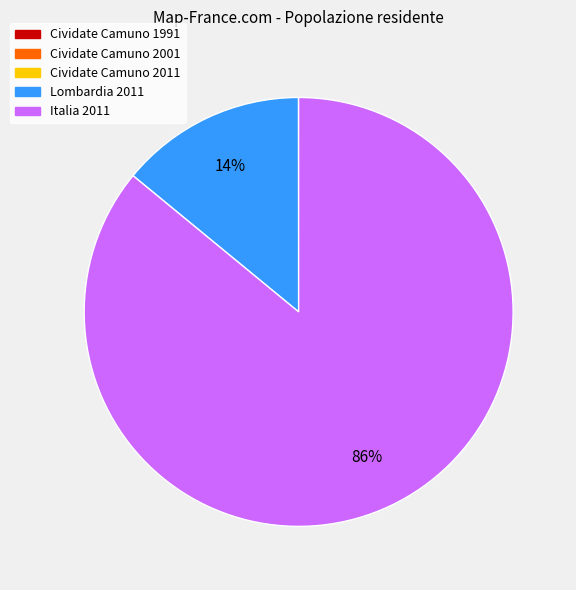

To the nearest percent, what percentage of the pie is Lombardia 2011?

14%